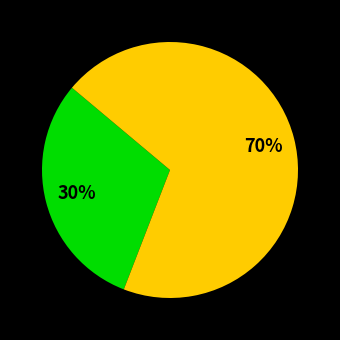

How many slices are in this pie chart?

2